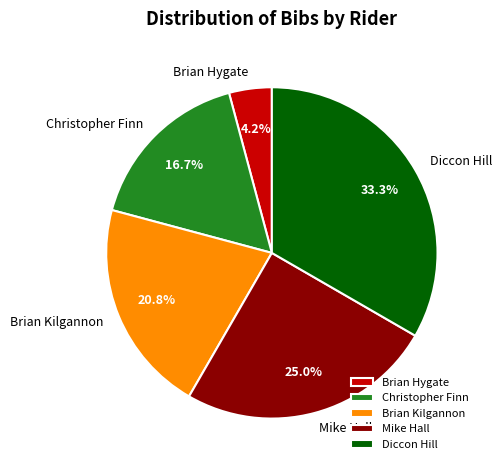

Rank the categories by value from highest to lowest.

Diccon Hill, Mike Hall, Brian Kilgannon, Christopher Finn, Brian Hygate